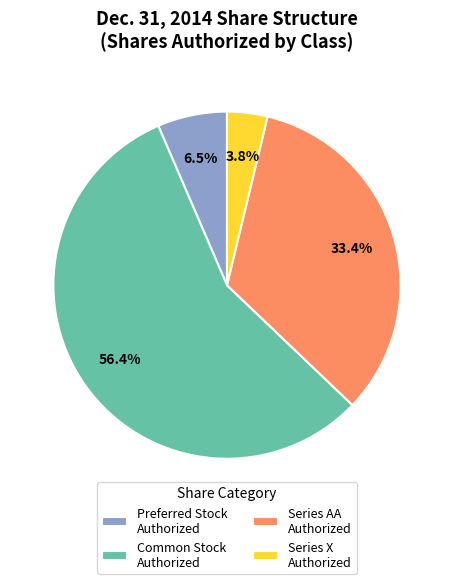

Is the sum of Series X Authorized and Common Stock Authorized greater than half?

Yes